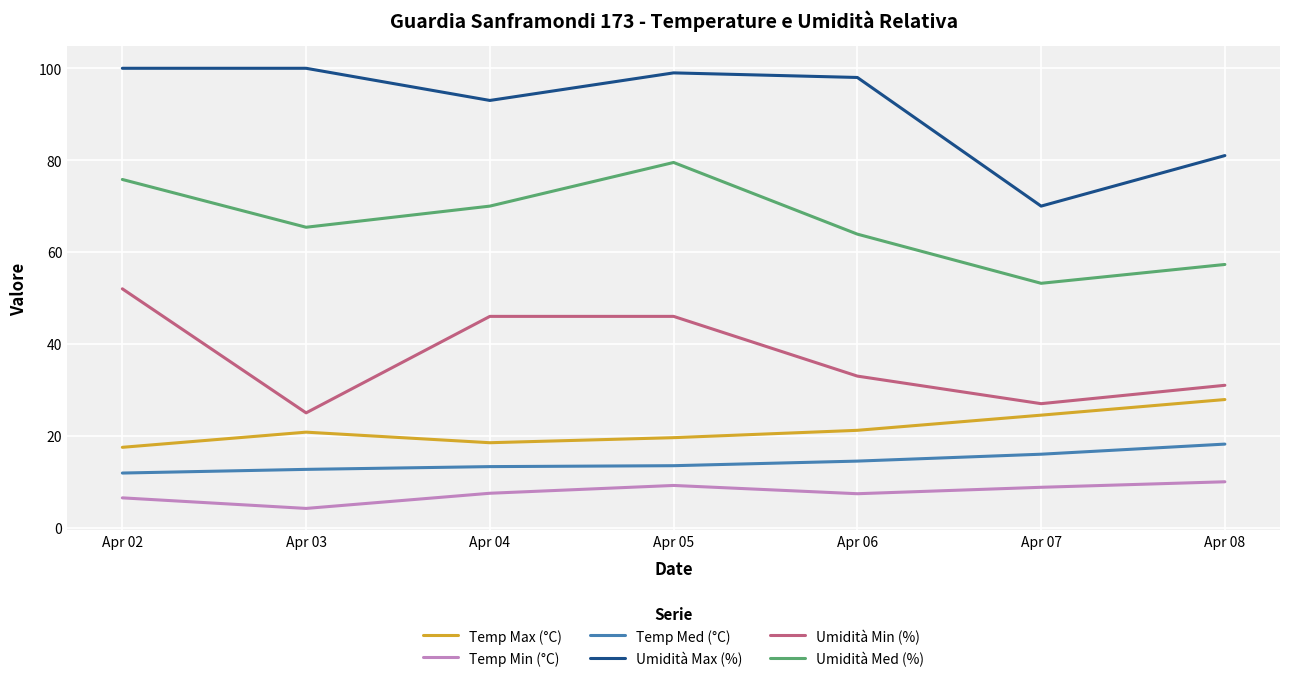

Is the value of Umidità Min (%) at Apr 04 greater than the value of Temp Max (°C) at Apr 06?

Yes